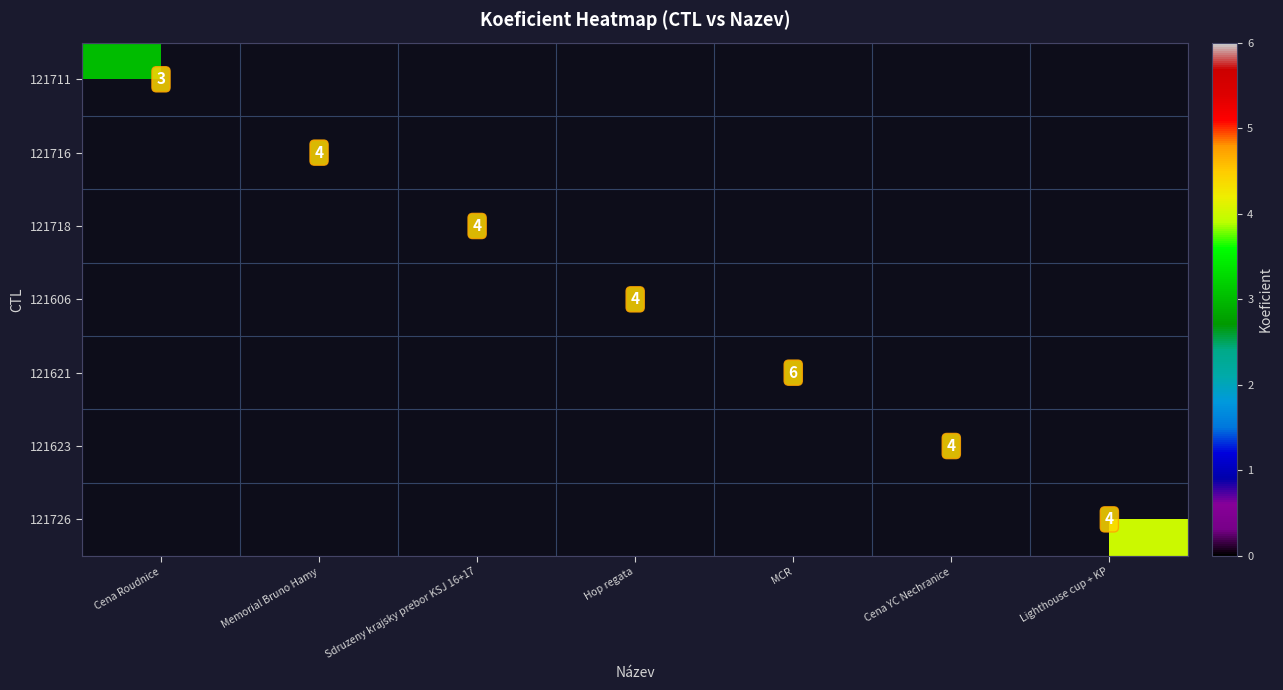

Count the number of data series in this chart.

7